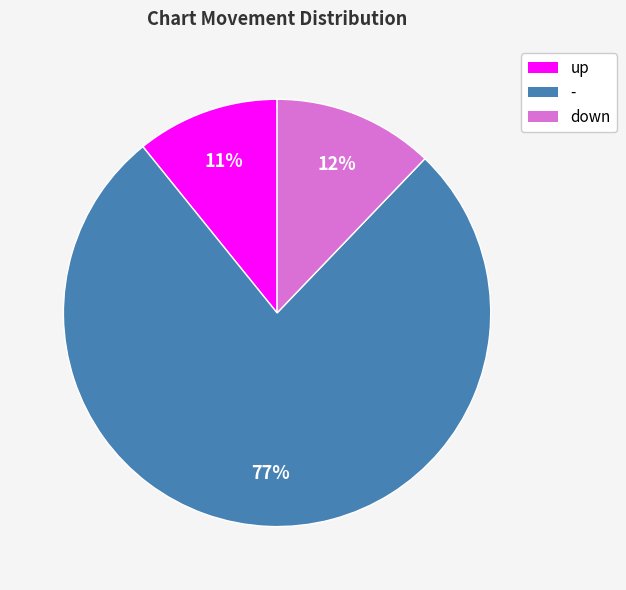

To the nearest percent, what is the average slice percentage?

33%